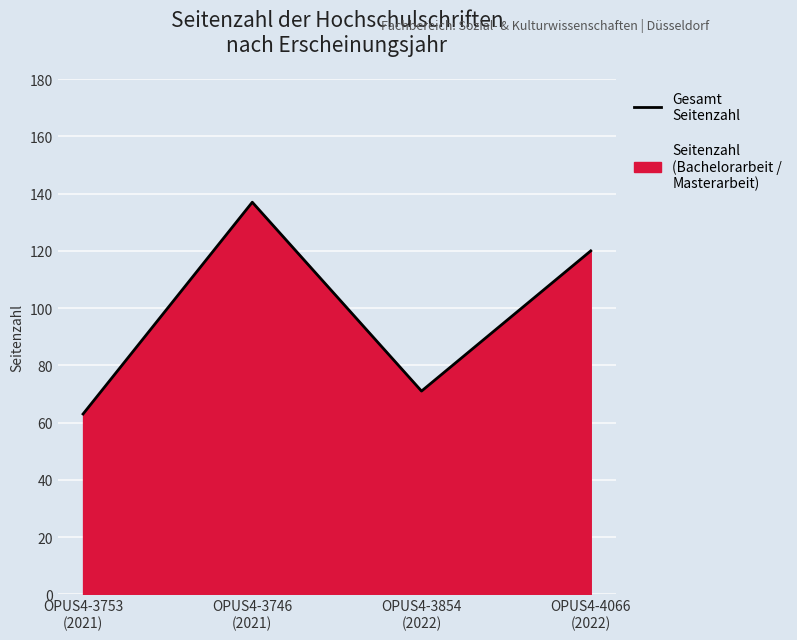

What is the sum of the values at OPUS4-3854
(2022) and OPUS4-4066
(2022)?

191